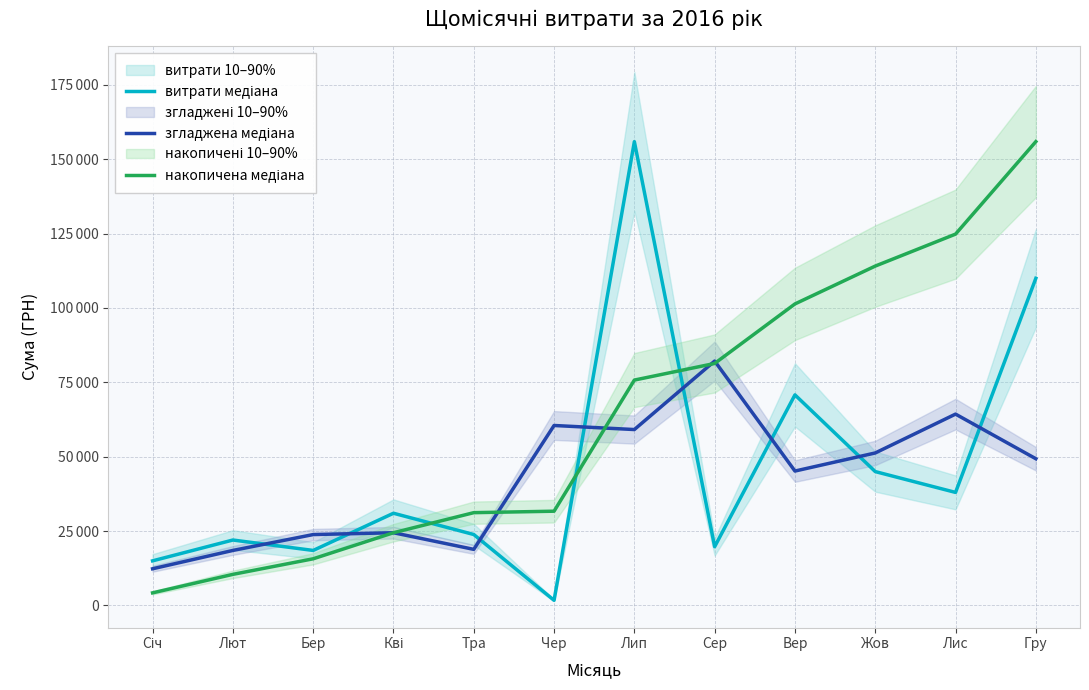

Does the chart display data point markers on the line(s)?

No